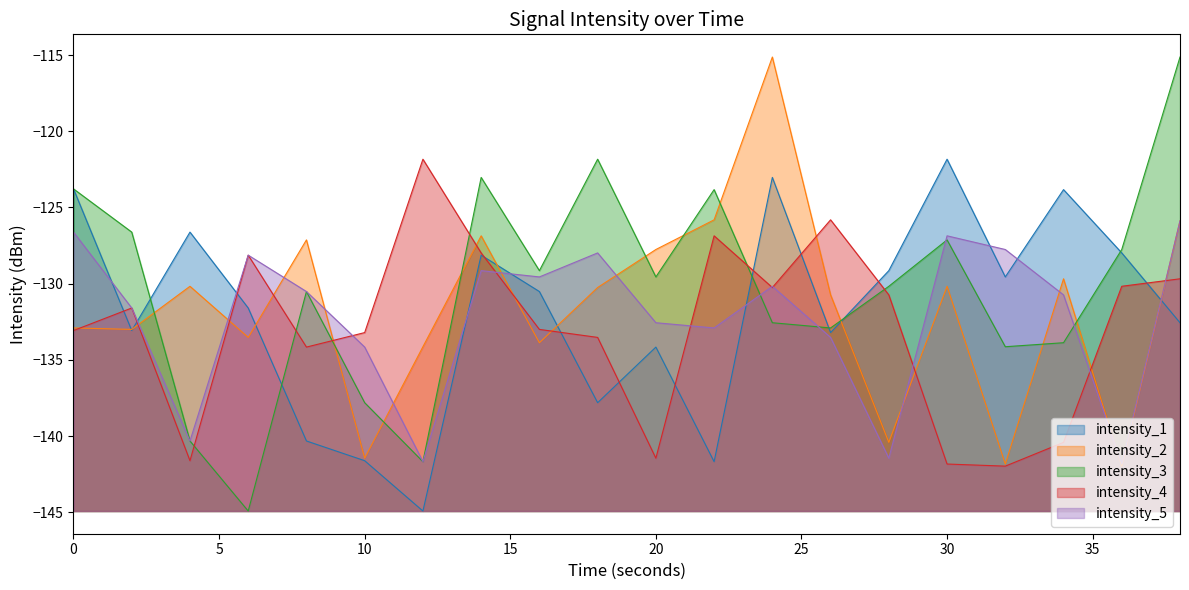

Which series has the largest total across all categories?

intensity_3